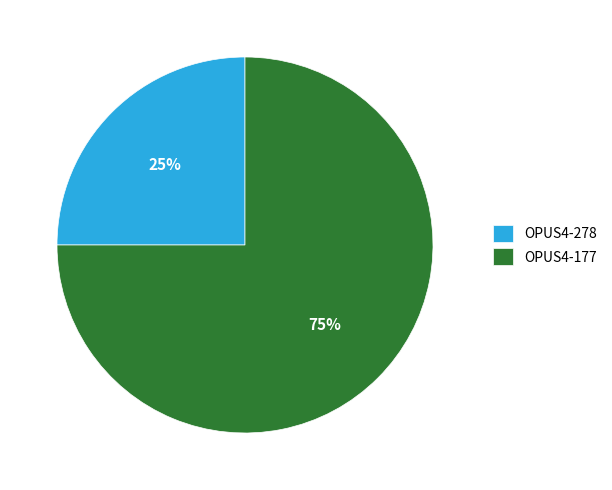

Rank the categories by value from highest to lowest.

OPUS4-177, OPUS4-278